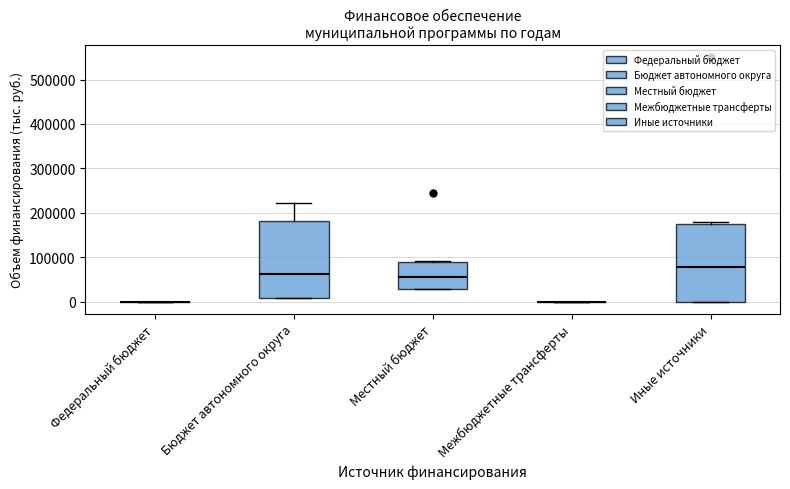

Reading left to right, read every box against the y-axis: the position of its median line, the range the box covers, and the ends of its whiskers. The values are not printed on the chart, so give them approximately, as read against the axis.

Федеральный бюджет: box collapsed to a line at 0, whiskers 0 to 0
Бюджет автономного округа: median 60000, box 10000 to 180000, whiskers 10000 to 220000
Местный бюджет: median 50000, box 30000 to 90000, whiskers 30000 to 90000
Межбюджетные трансферты: box collapsed to a line at 0, whiskers 0 to 0
Иные источники: median 80000, box 0 to 170000, whiskers 0 to 180000